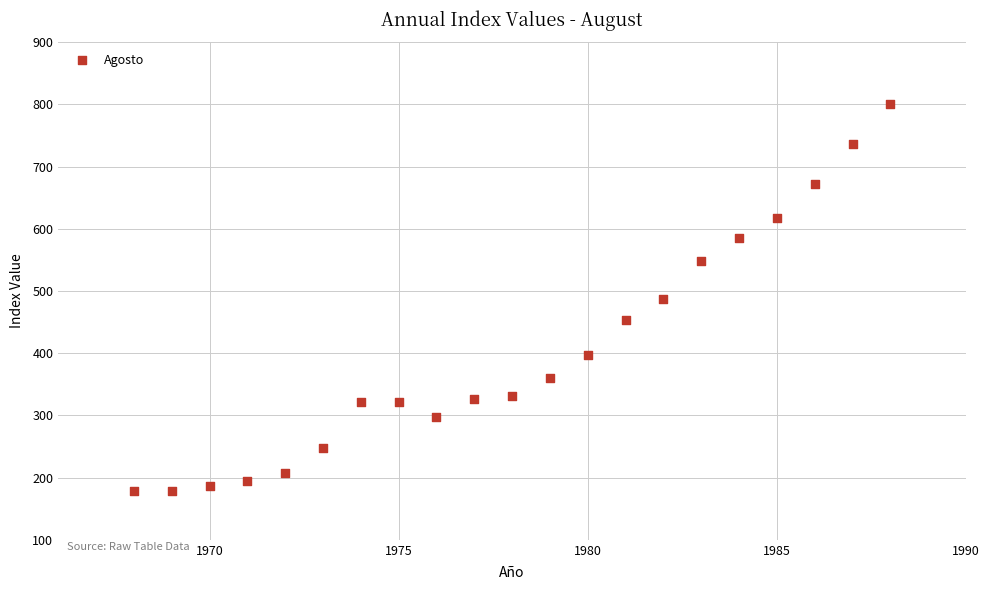

What is the range of Y values (max minus min)?

622